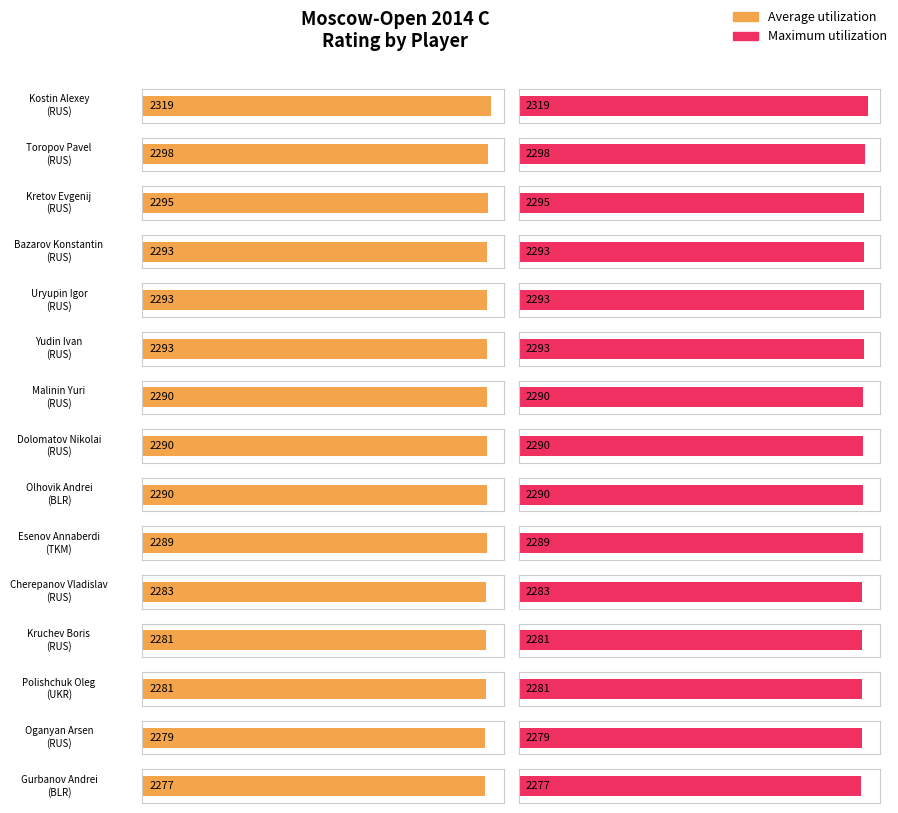

Reading left to right, extract all data points from this chart.

Average utilization: 2319	2298	2295	2293	2293	2293	2290	2290	2290	2289	2283	2281	2281	2279	2277
Maximum utilization: 2319	2298	2295	2293	2293	2293	2290	2290	2290	2289	2283	2281	2281	2279	2277